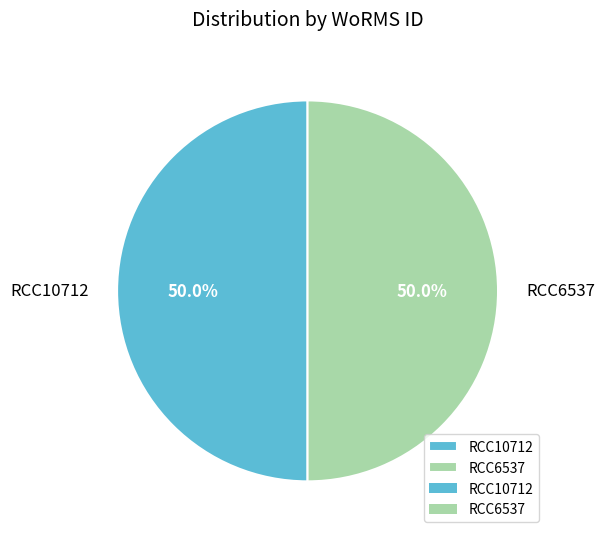

The RCC6537 slice represents 50% of the pie. True or false?

True